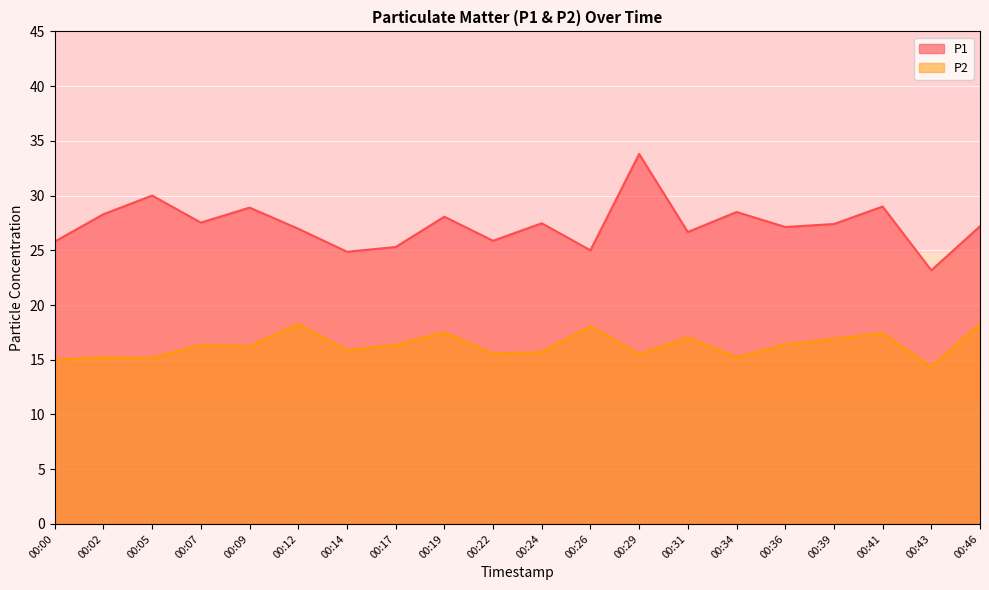

How many data points in P2 are above 16?

11